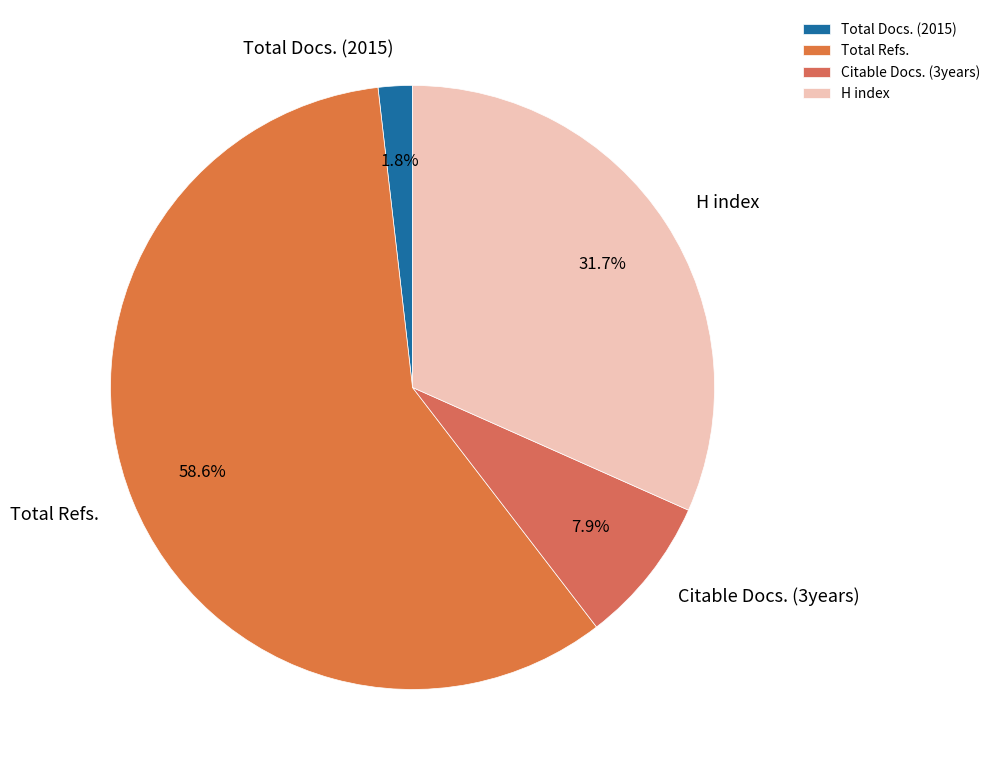

Between Total Refs. and Citable Docs. (3years), which is larger?

Total Refs.